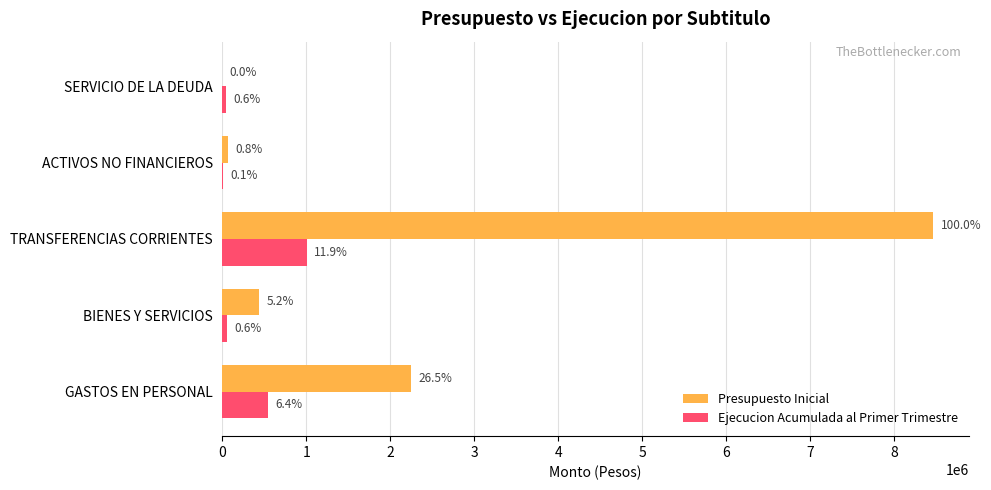

What are all the series names shown in the legend?

Presupuesto Inicial, Ejecucion Acumulada al Primer Trimestre